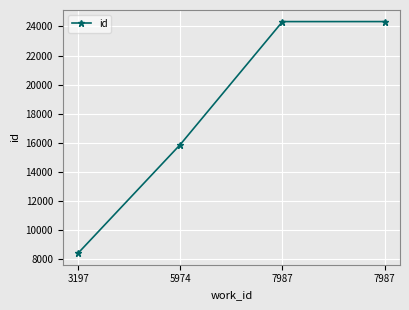

Count the number of categories in the chart.

4